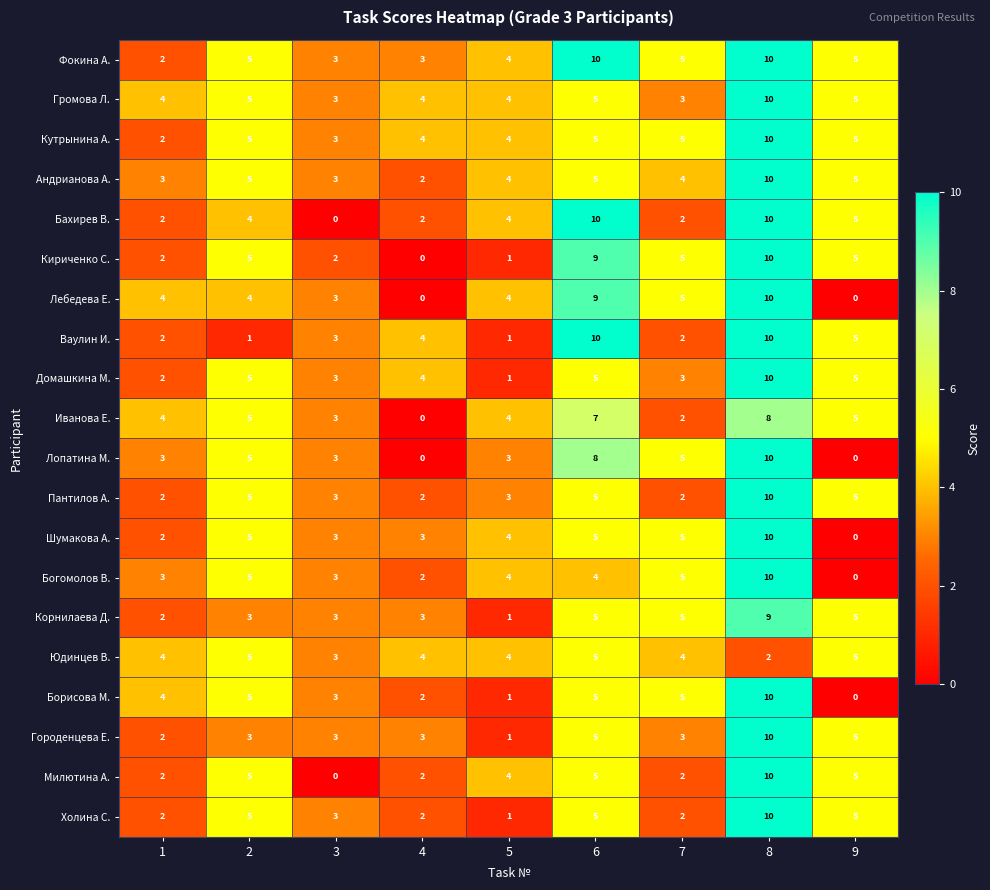

The value of Иванова Е. at 8 is 8. True or false?

True